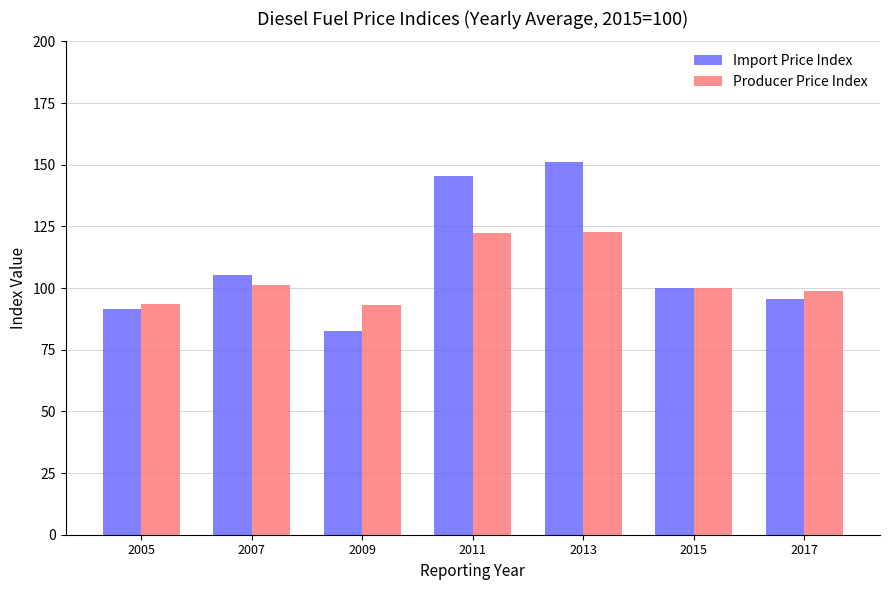

Which series has the largest range (max minus min)?

Import Price Index